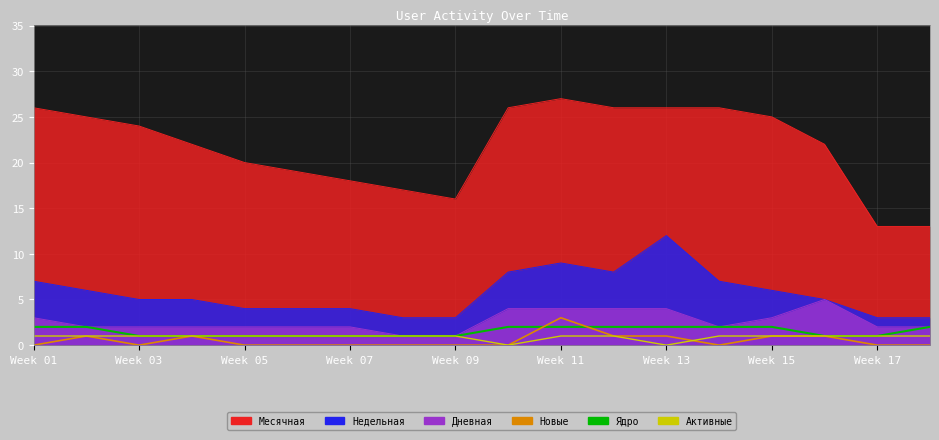

Where is Активные nearest to the value 0?

9